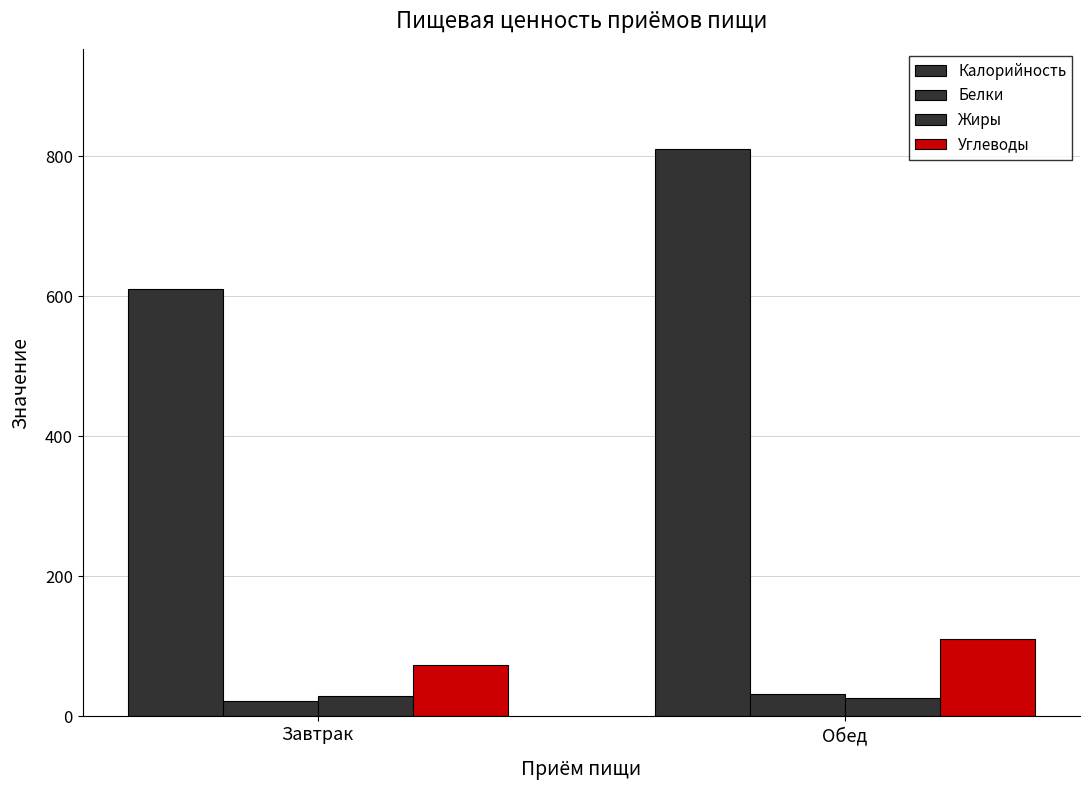

Rank the series at Обед from highest to lowest value.

Калорийность, Углеводы, Белки, Жиры